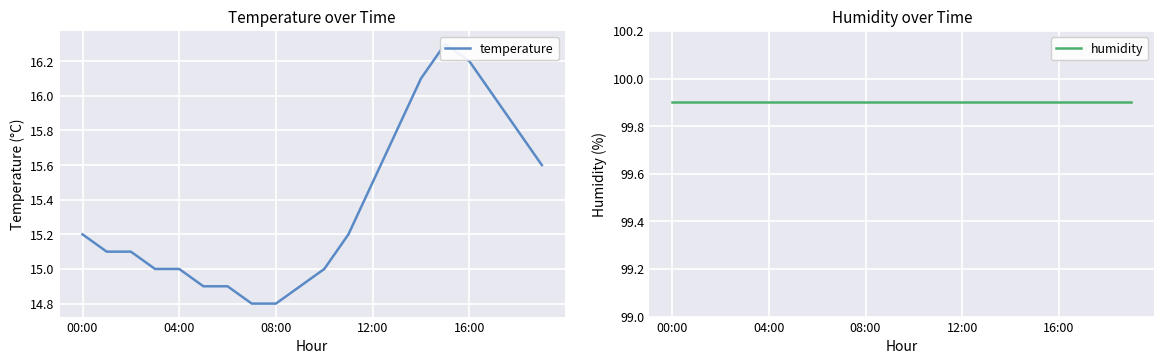

Rank the series by their maximum value, from highest to lowest.

humidity, temperature